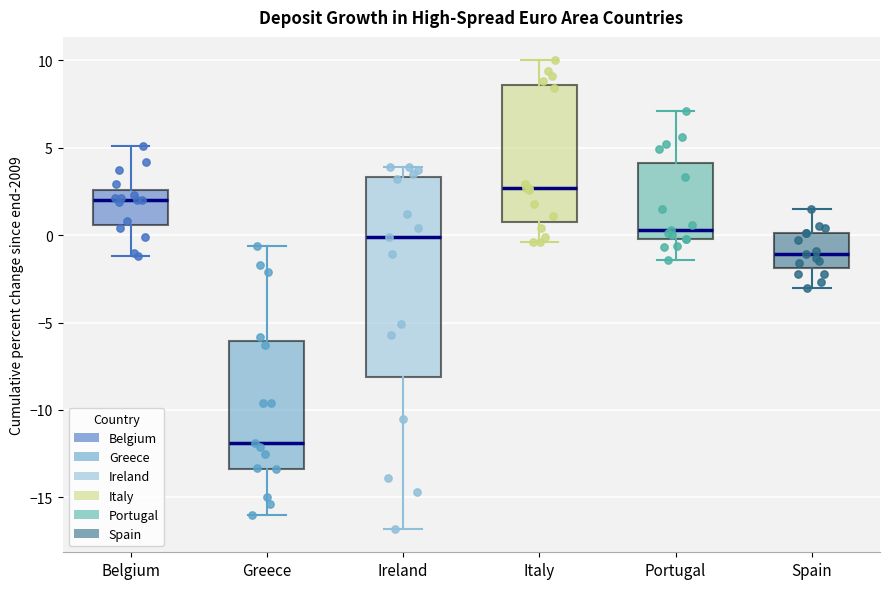

Comparing the boxes themselves (not the whiskers), which one is the tallest?

Ireland